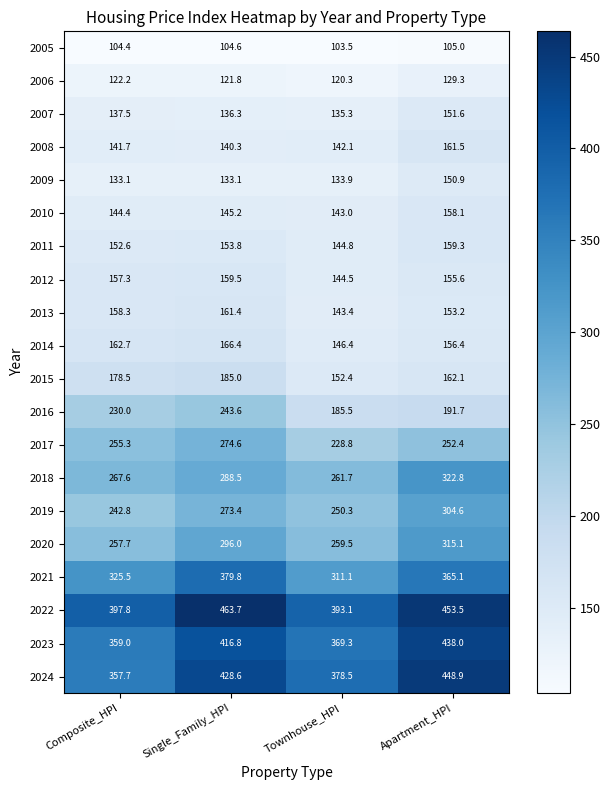

Rank the series by their maximum value, from highest to lowest.

2022, 2024, 2023, 2021, 2018, 2020, 2019, 2017, 2016, 2015, 2014, 2008, 2013, 2012, 2011, 2010, 2007, 2009, 2006, 2005